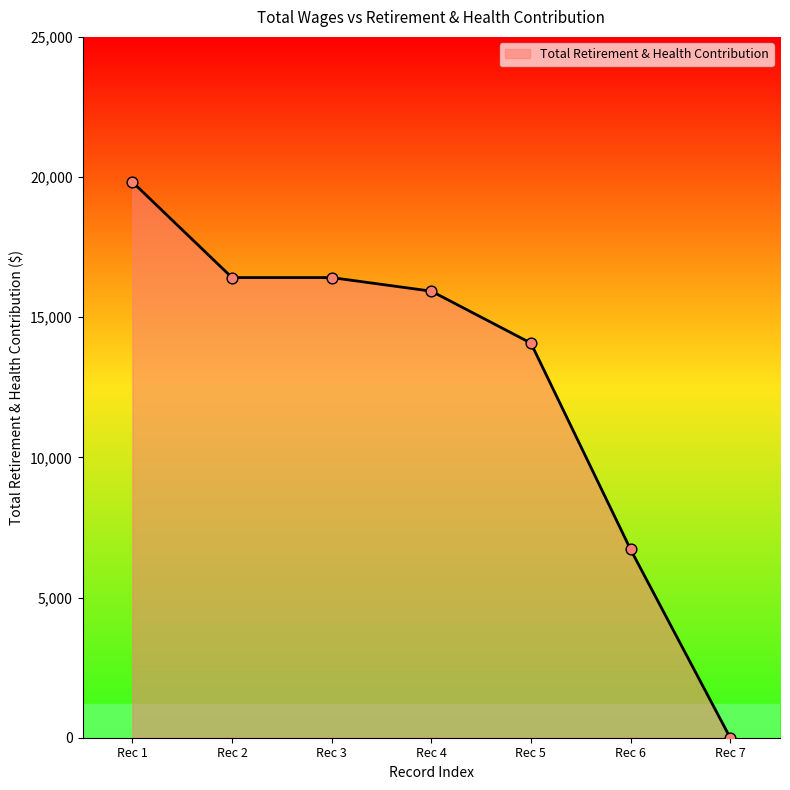

Which has a higher value, Rec 7 or Rec 4?

Rec 4